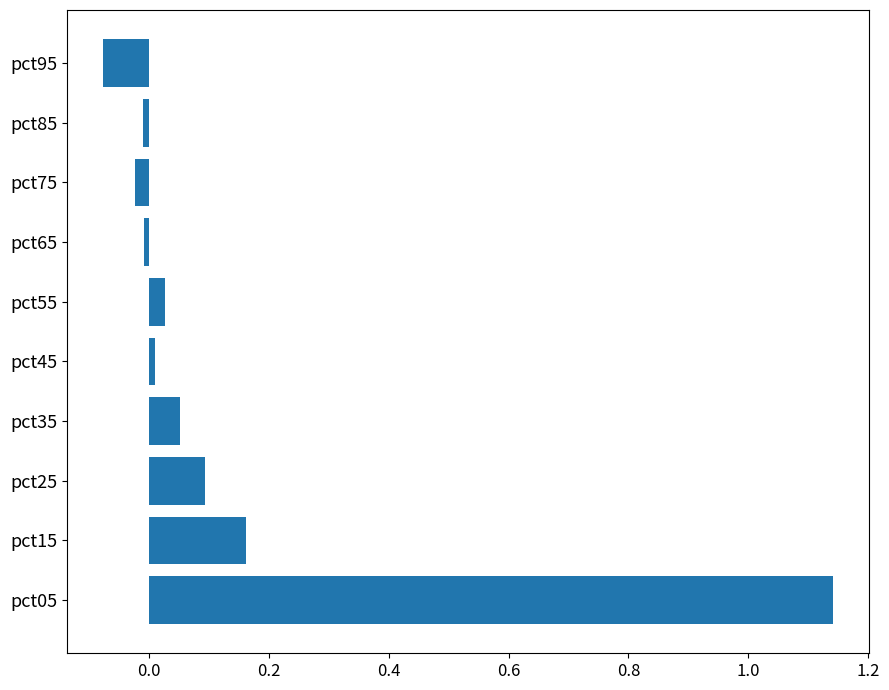

What is the sum of all values?

1.4